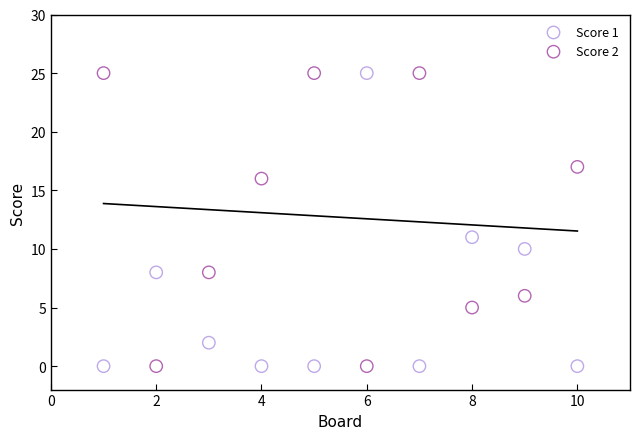

What is the X range (max minus min) for the scatter plot?

9